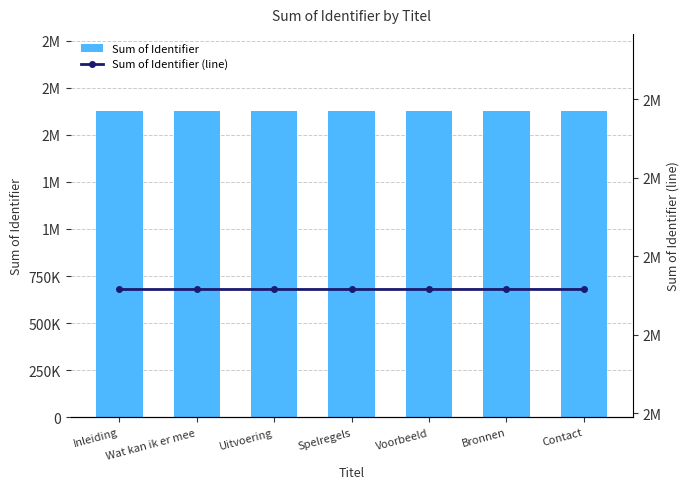

Reading right to left, list all the values displayed in this chart.

Sum of Identifier: Contact=1628840	Bronnen=1628838	Voorbeeld=1628835	Spelregels=1628833	Uitvoering=1628830	Wat kan ik er mee=1628827	Inleiding=1628823
Sum of Identifier (line): Contact=1628840	Bronnen=1628838	Voorbeeld=1628835	Spelregels=1628833	Uitvoering=1628830	Wat kan ik er mee=1628827	Inleiding=1628823